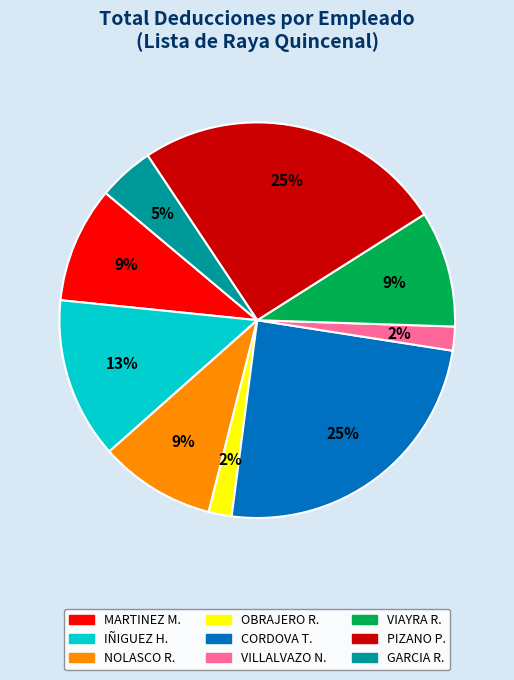

How many segments does this pie chart have?

9